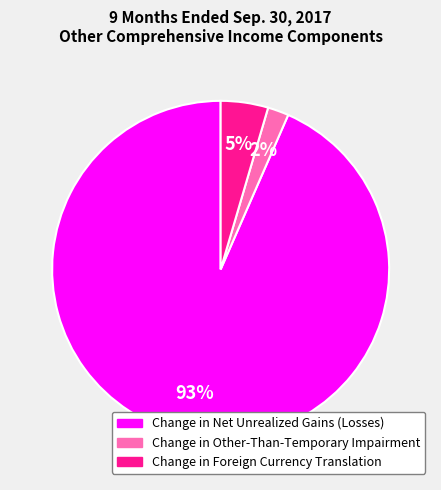

Which has a higher value, Change in Other-Than-Temporary Impairment or Change in Foreign Currency Translation?

Change in Foreign Currency Translation